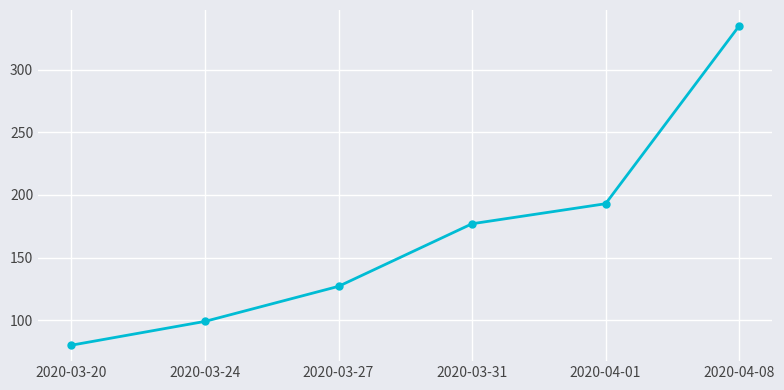

List the labels in order of value, largest first.

2020-04-08, 2020-04-01, 2020-03-31, 2020-03-27, 2020-03-24, 2020-03-20